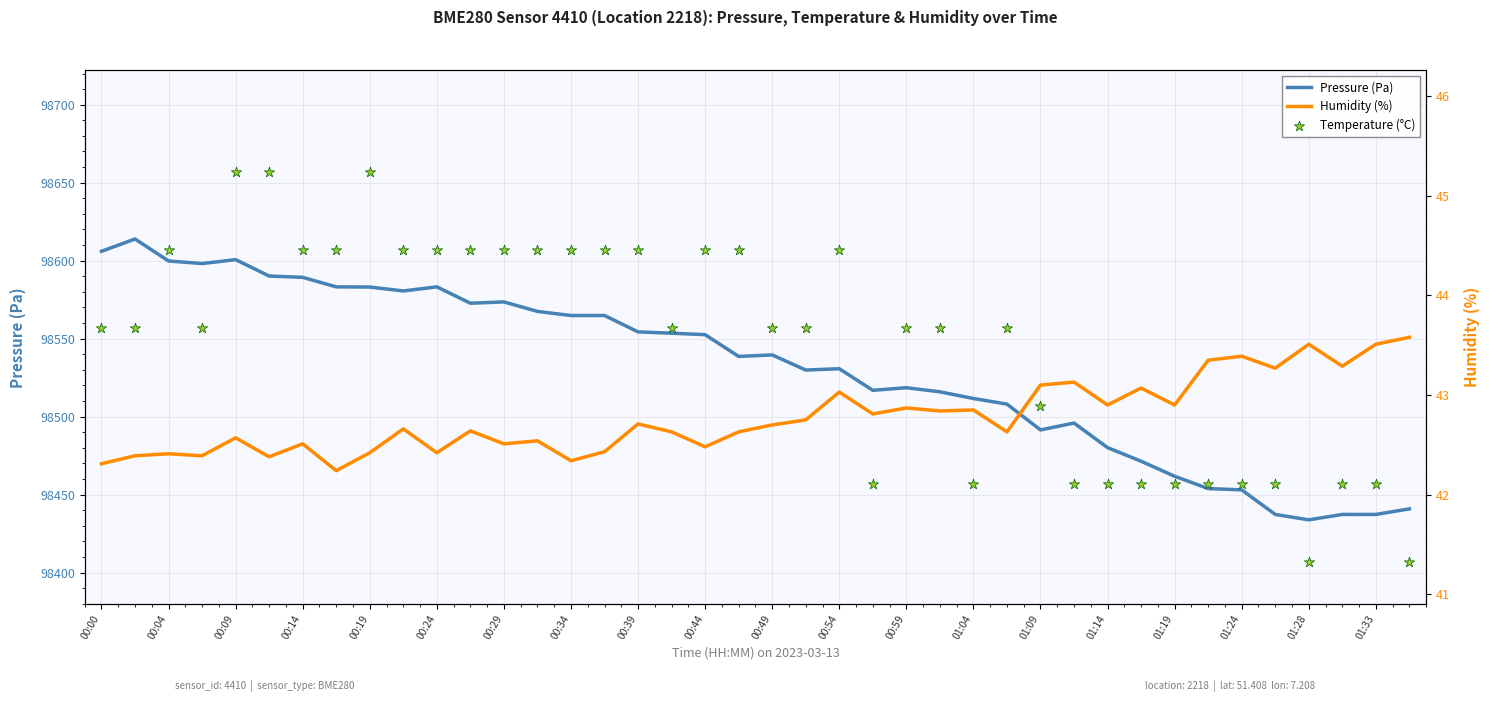

True or false: Pressure (Pa) has a value of 131011.5 at 01:14.

False